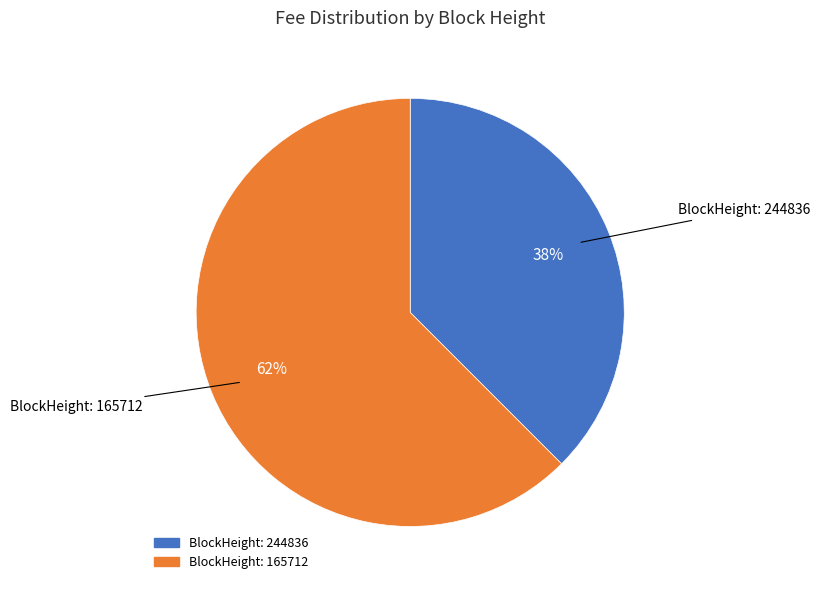

How many segments does this pie chart have?

2